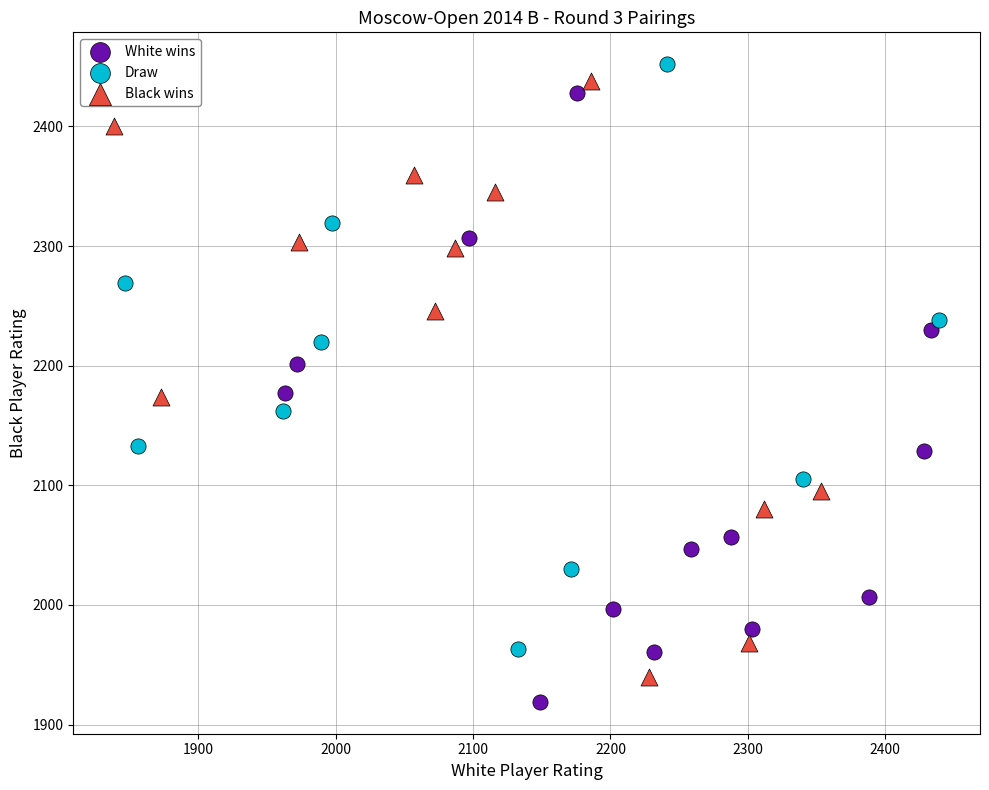

Which series reaches the maximum Y coordinate?

Draw